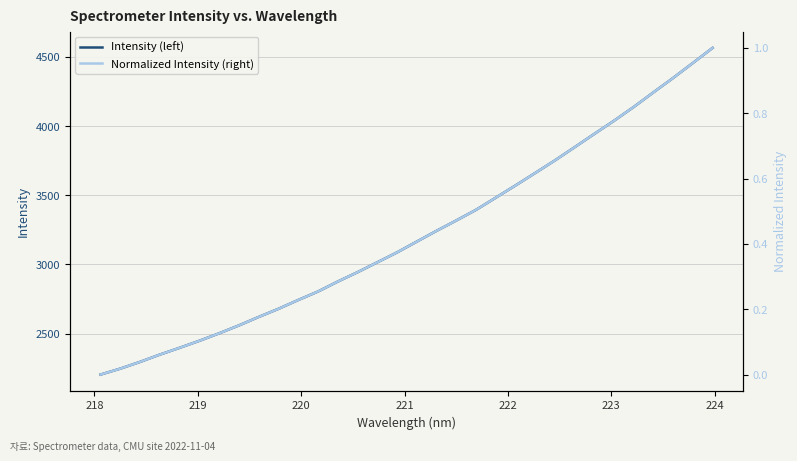

Is it true that Normalized Intensity (right) equals 0.0 at 223?

False